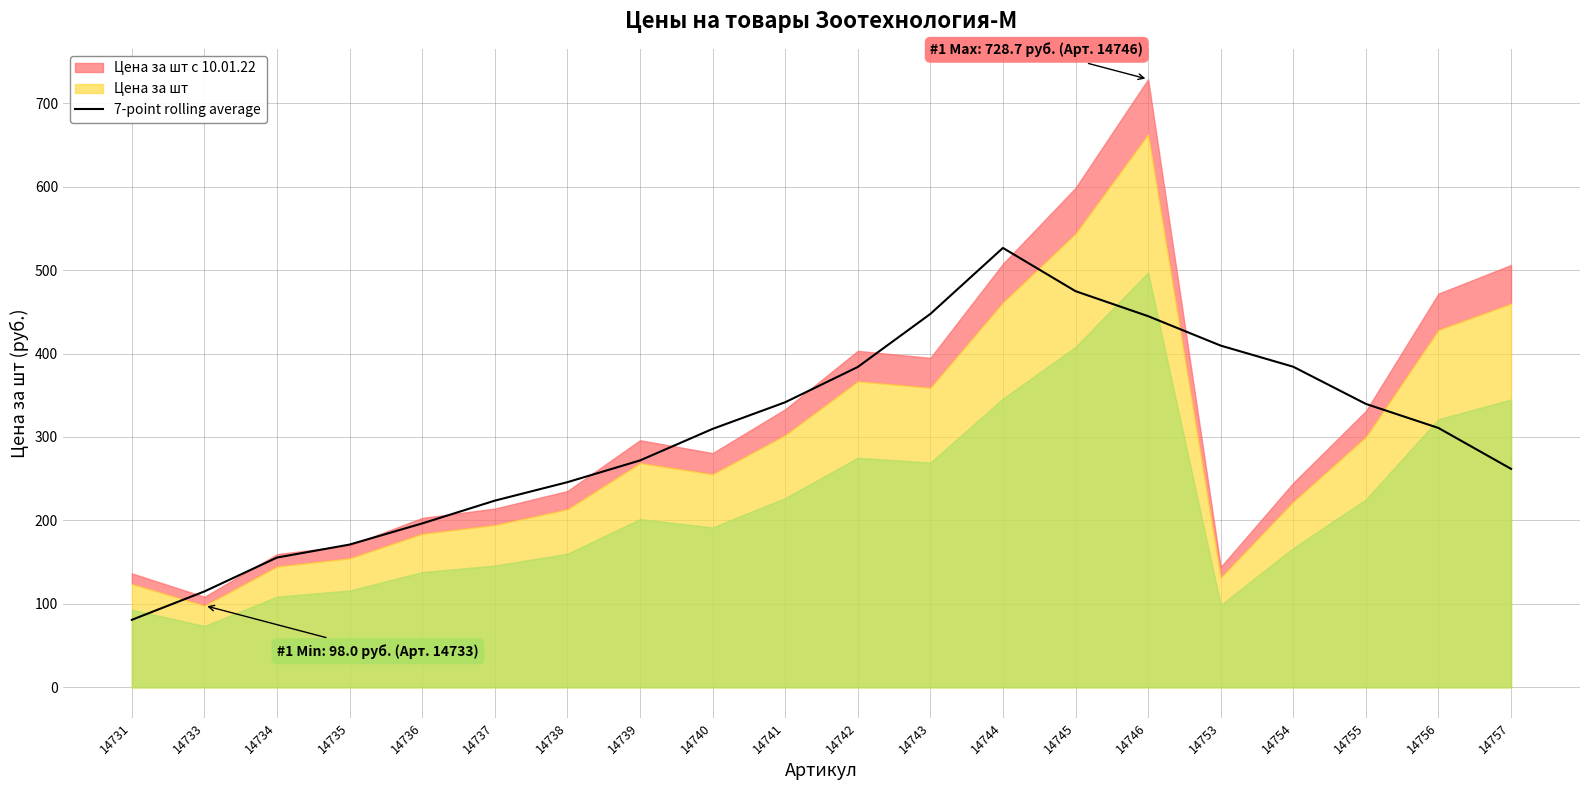

Is it true that 7-point rolling average equals 416.4 at 14757?

False